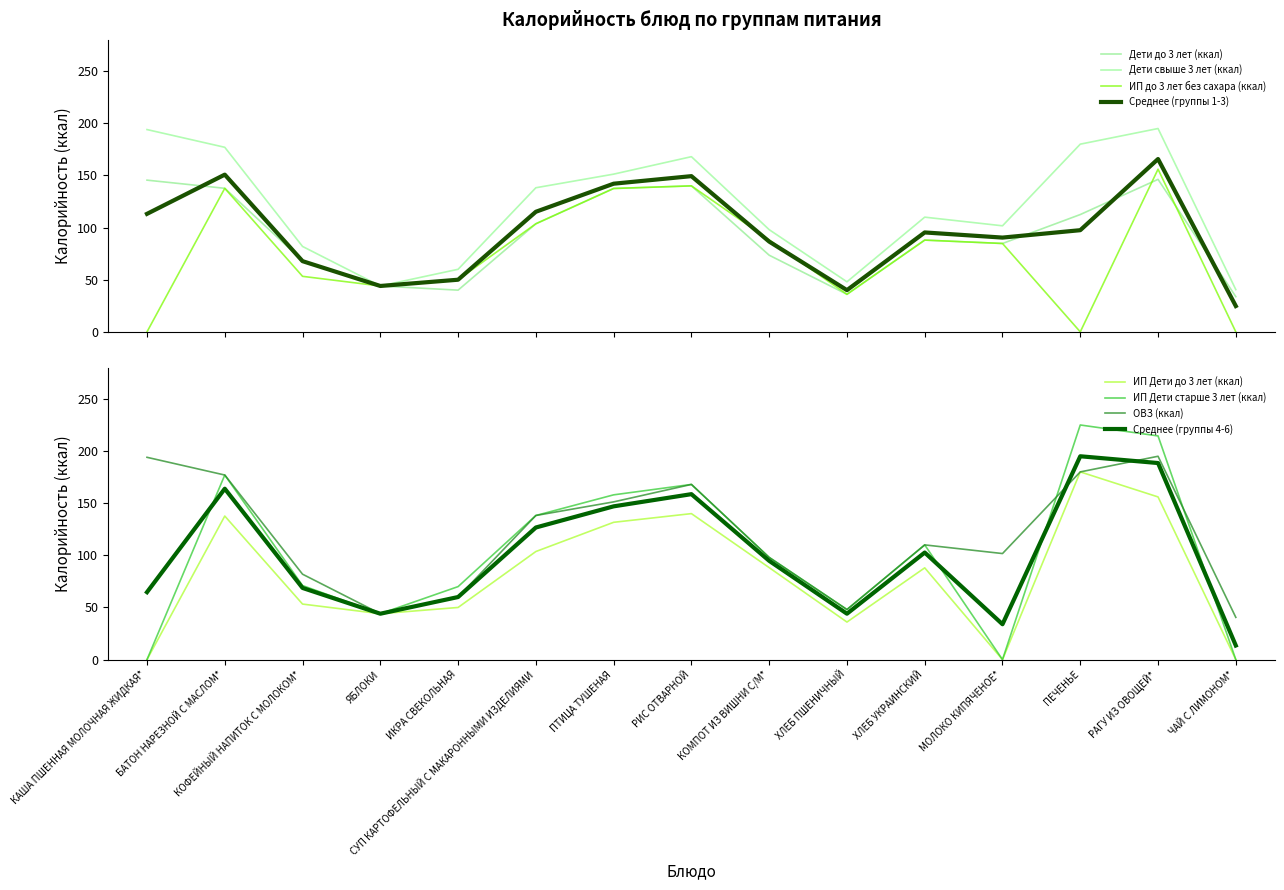

True or false: ИП Дети старше 3 лет (ккал) has a value of 177.0 at БАТОН НАРЕЗНОЙ С МАСЛОМ*.

True